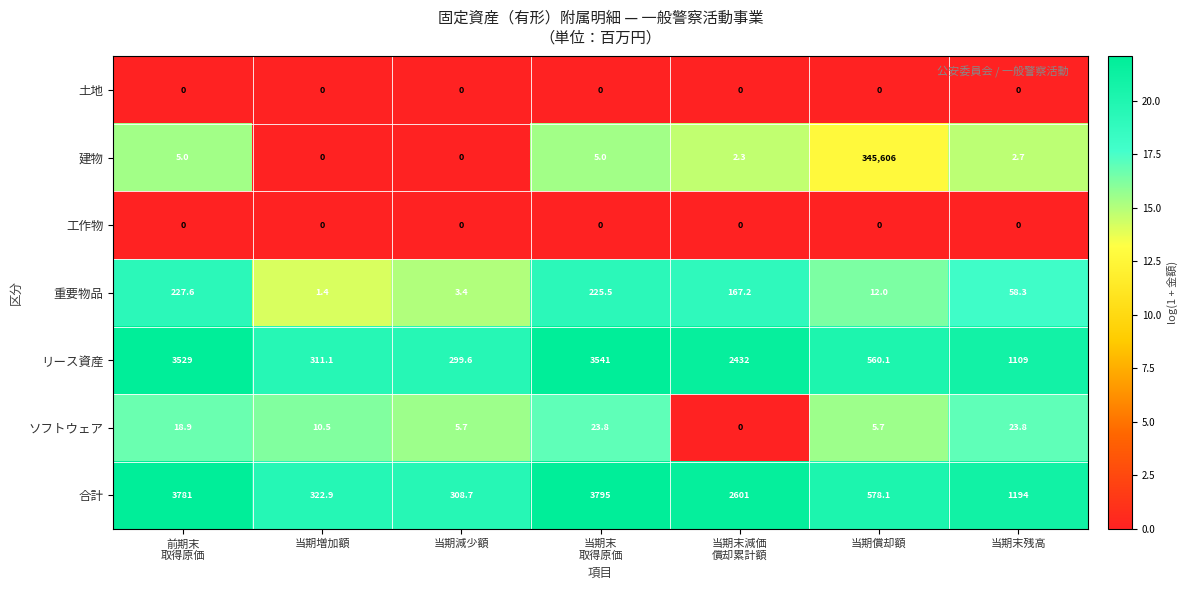

Is it true that 重要物品 equals 1.4 at 当期増加額?

True